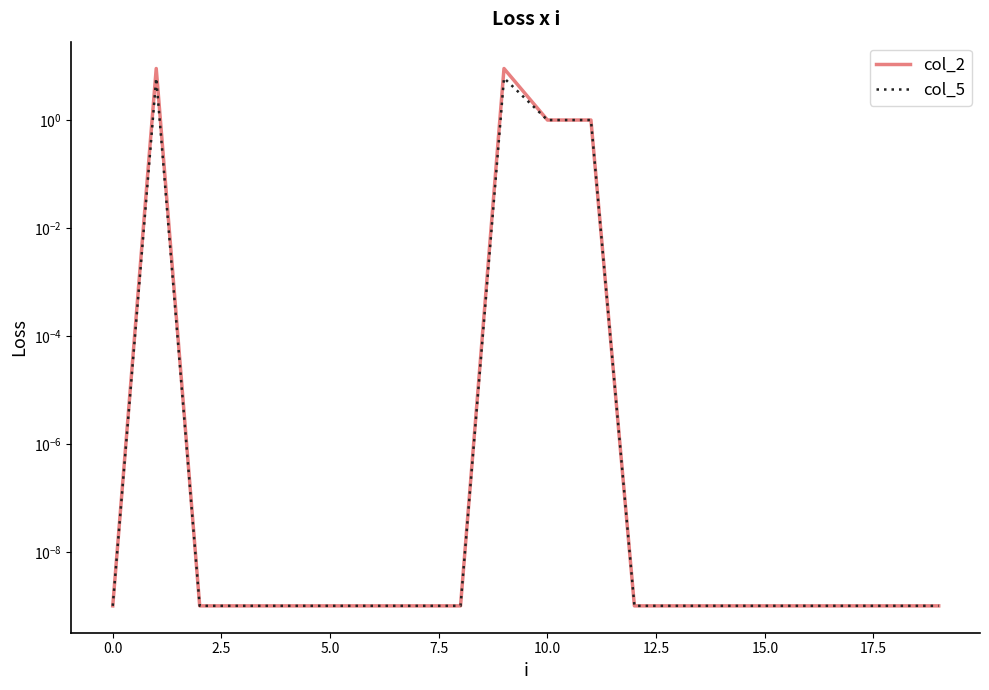

Which has a higher value, 16 or 10?

10